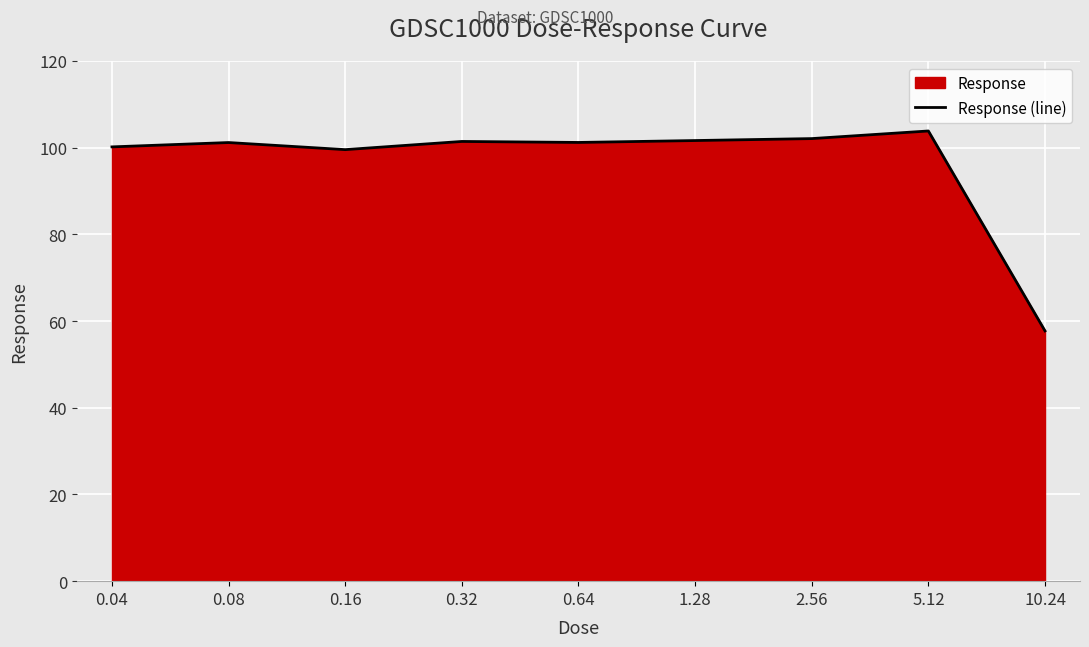

The chart shows a value of 160.2 at 2.56. True or false?

False